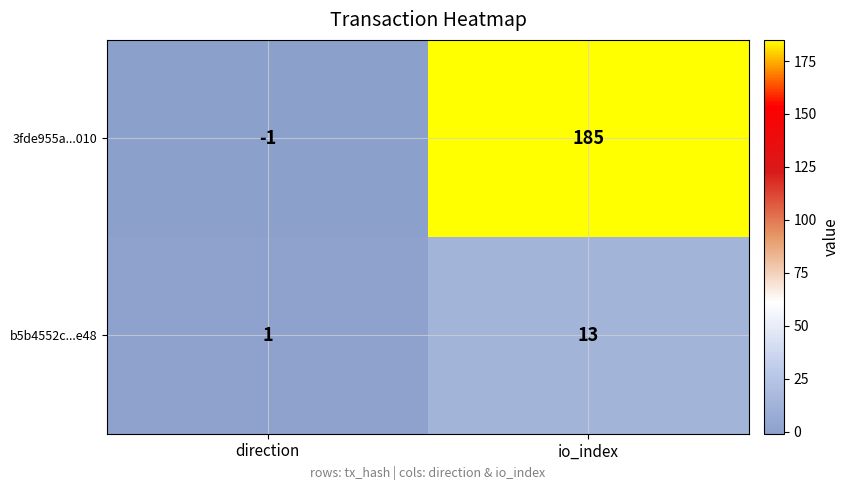

At how many categories does at least one series exceed 100?

1